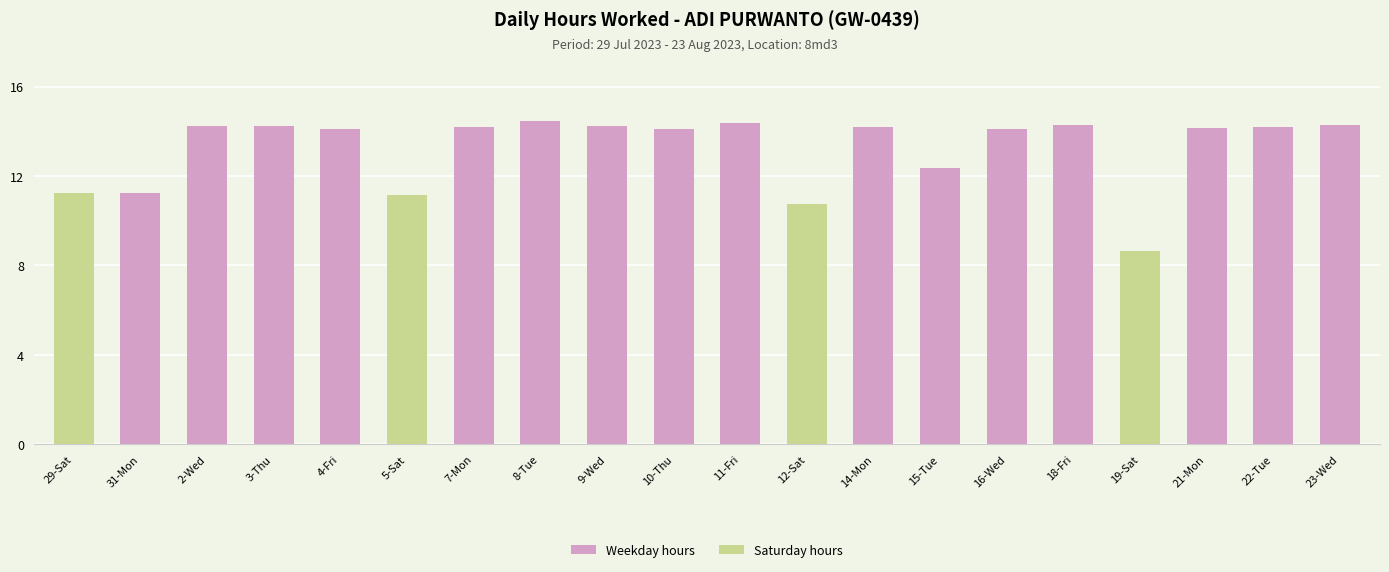

At which category does the chart reach its minimum across all series?

19-Sat